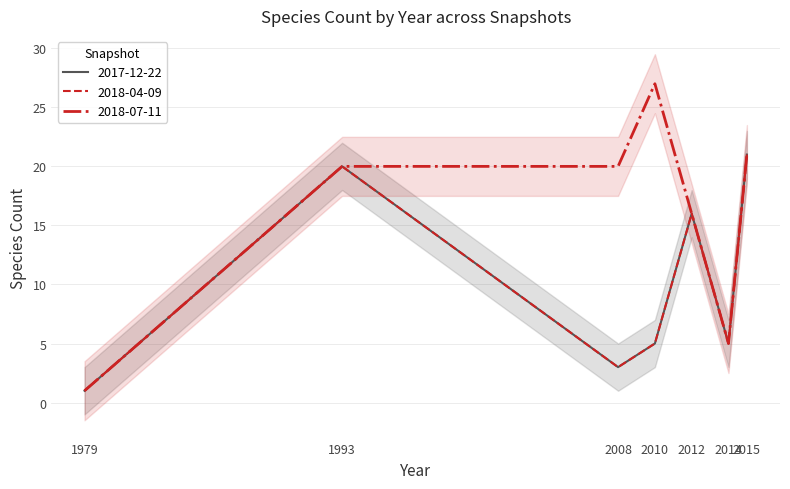

What is the difference between the maximum and second lowest values in the 2018-07-11 series?

22